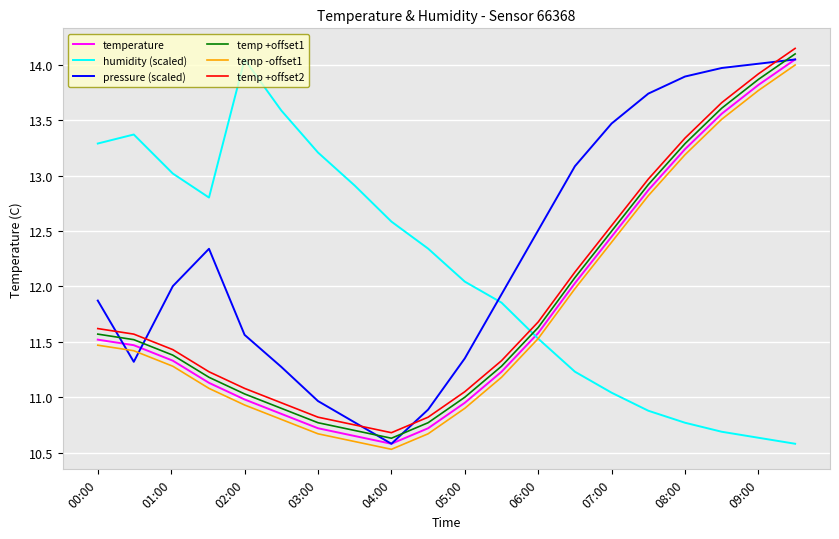

True or false: temp +offset1 and temperature cross at least once.

False